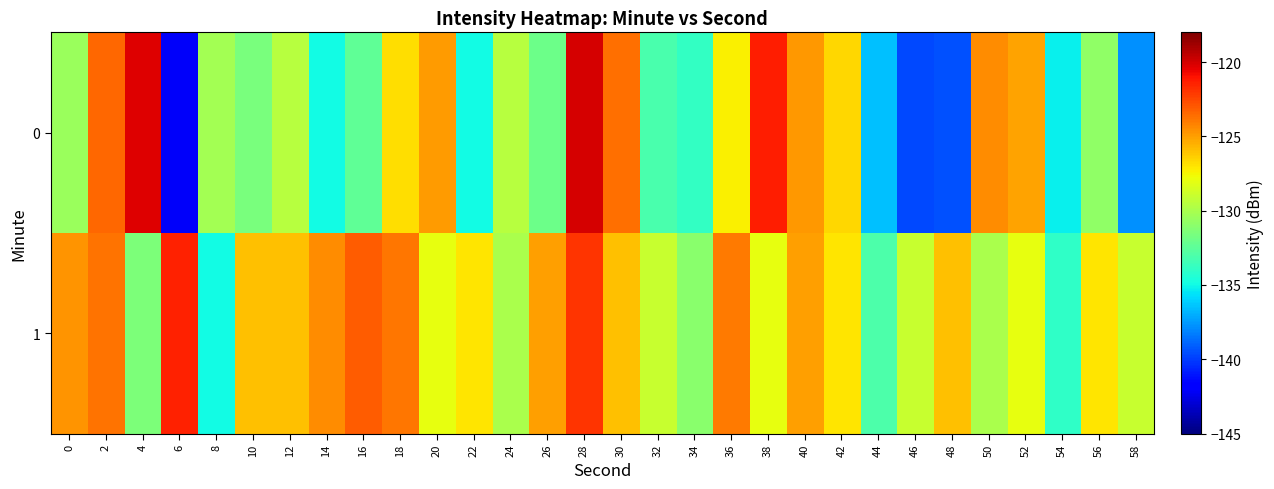

At 28, list the series in order from largest to smallest.

0, 1